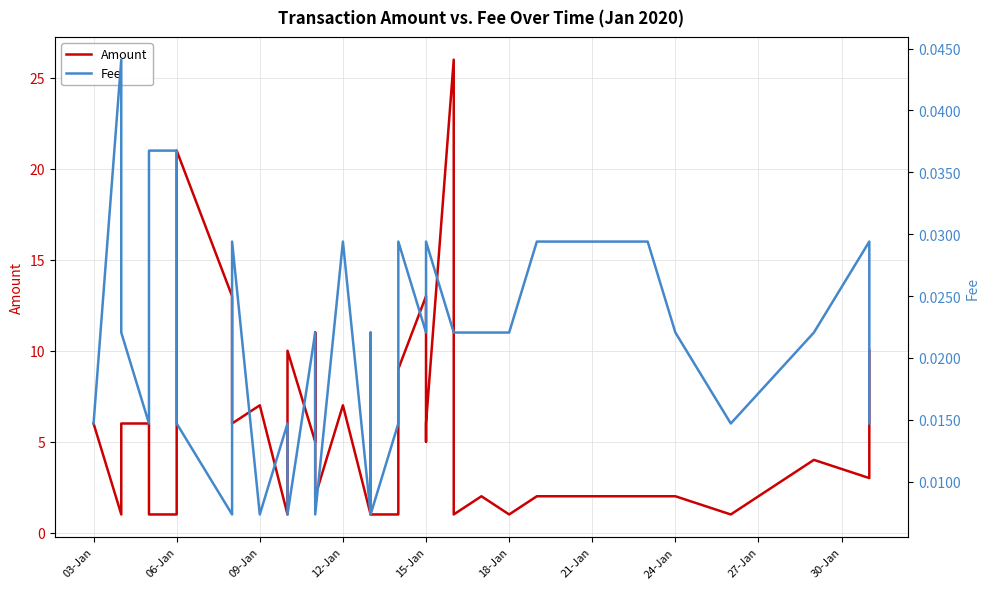

What position from the right is 22?

15